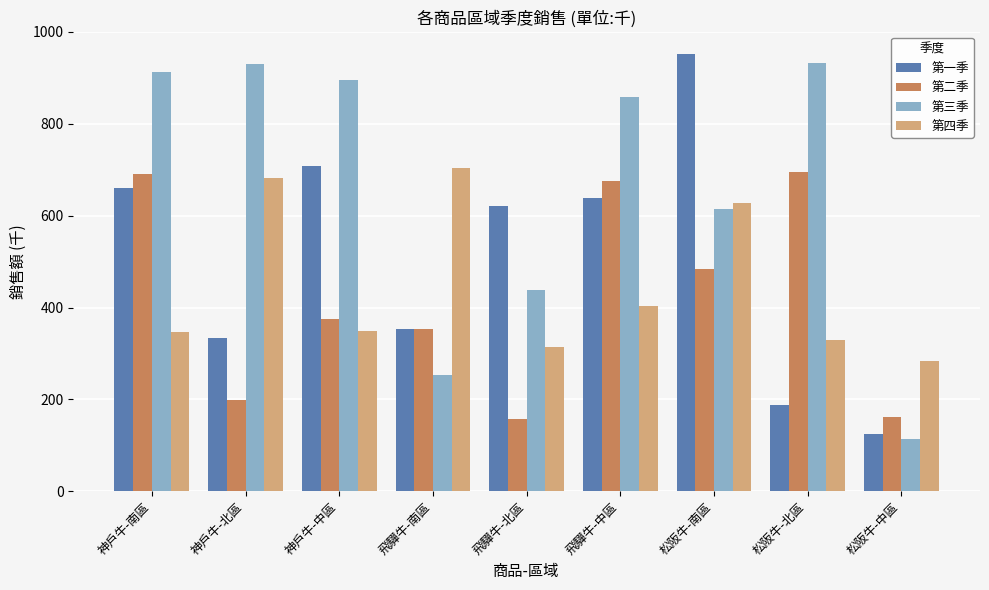

At how many categories does at least one series exceed 449?

8